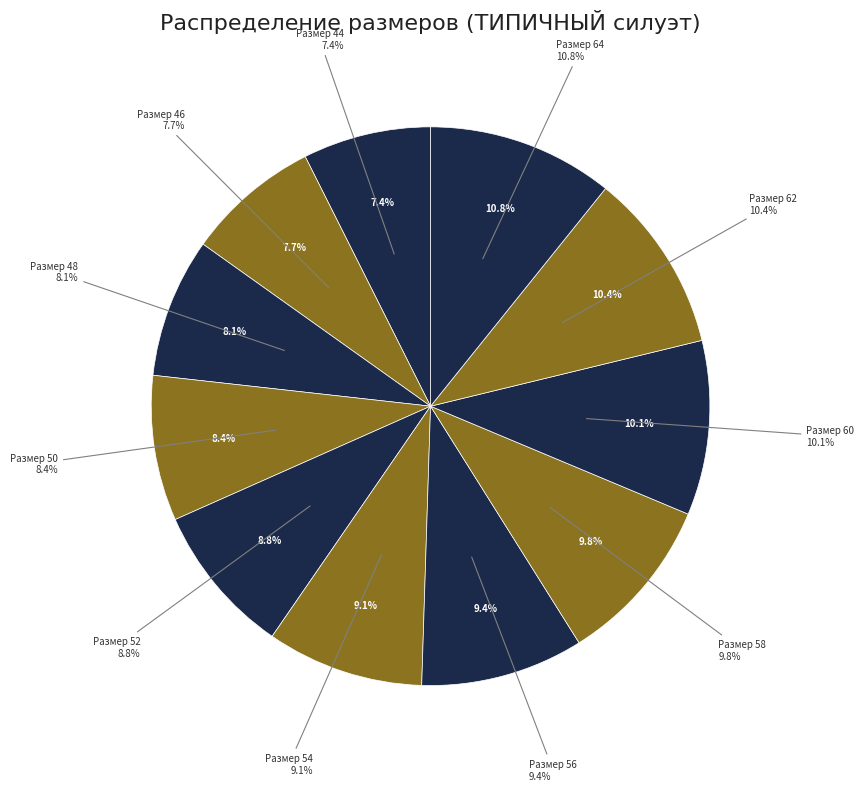

To the nearest percent, what percentage of the pie is 64?

11%